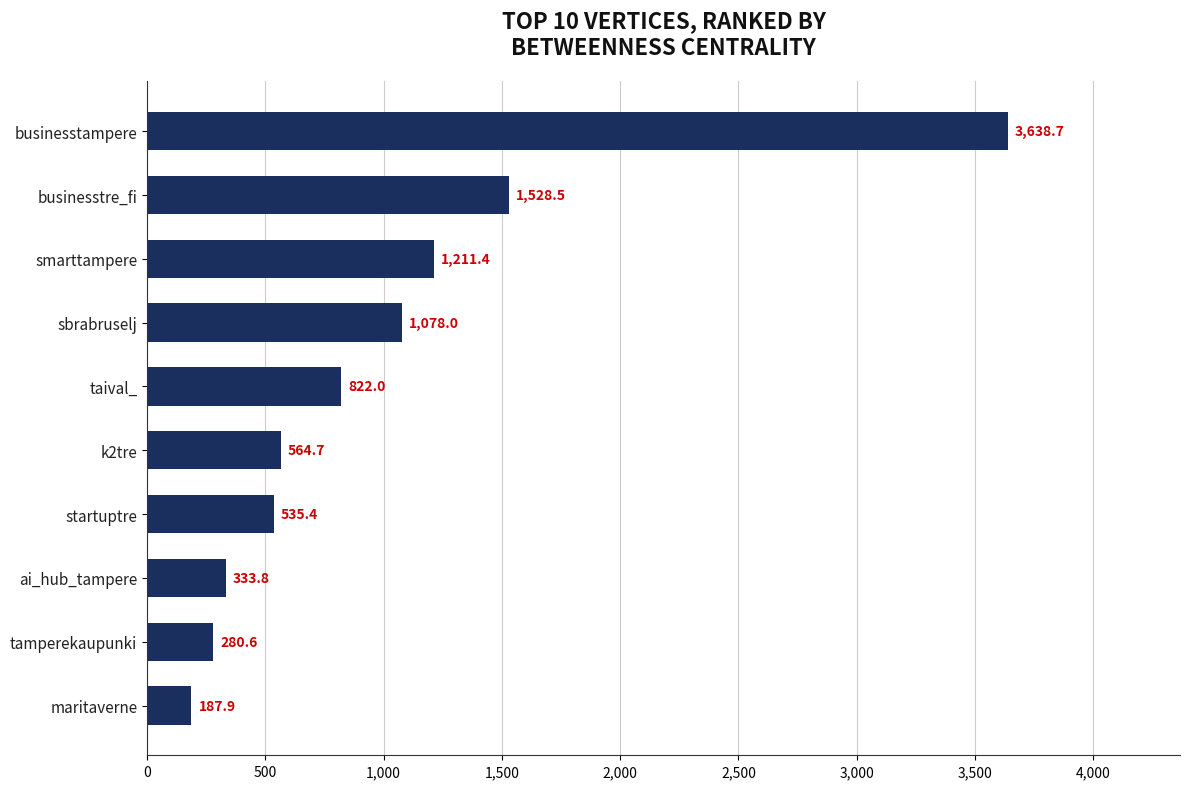

What is the average value?

1018.1